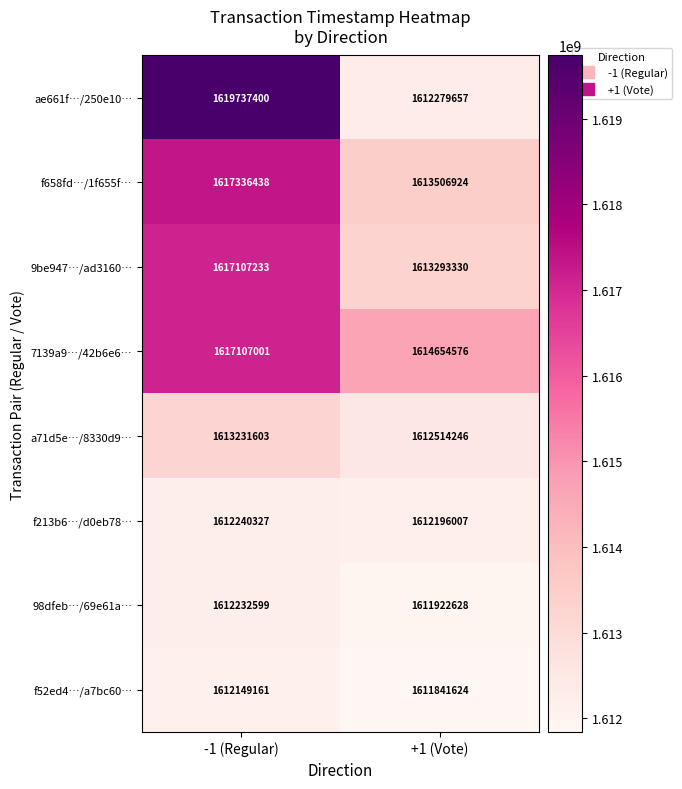

What is the difference between the maximum and minimum values in the f213b6…/d0eb78… series?

44320